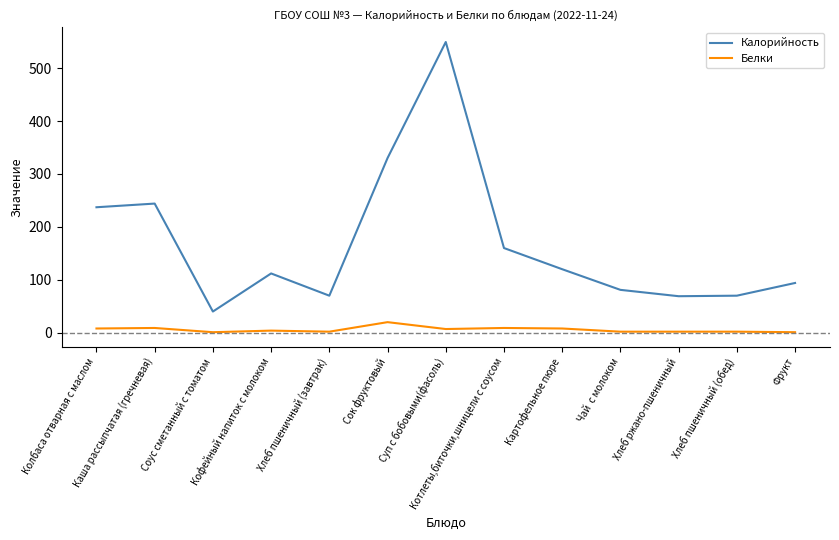

The Калорийность series shows 112.0 at Кофейный напиток с молоком. True or false?

True